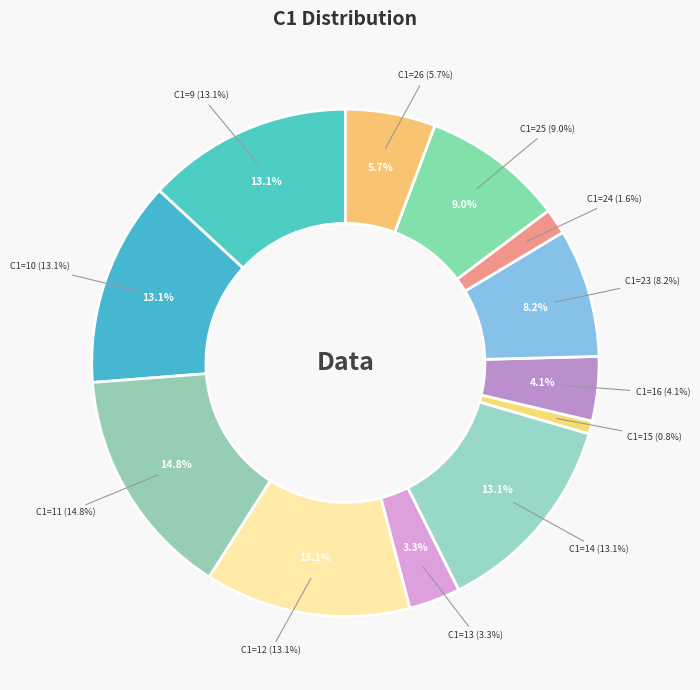

Is 24 the majority of the pie?

No